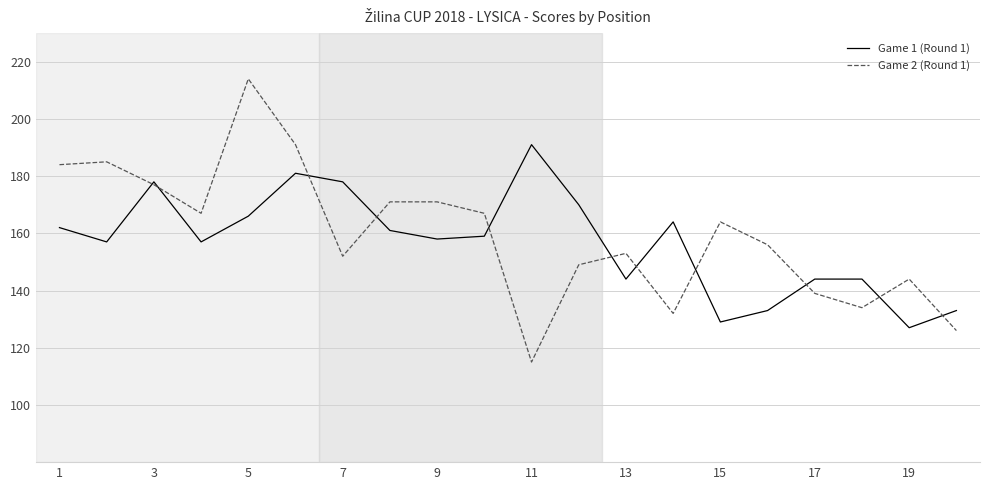

Count the number of categories in the chart.

20